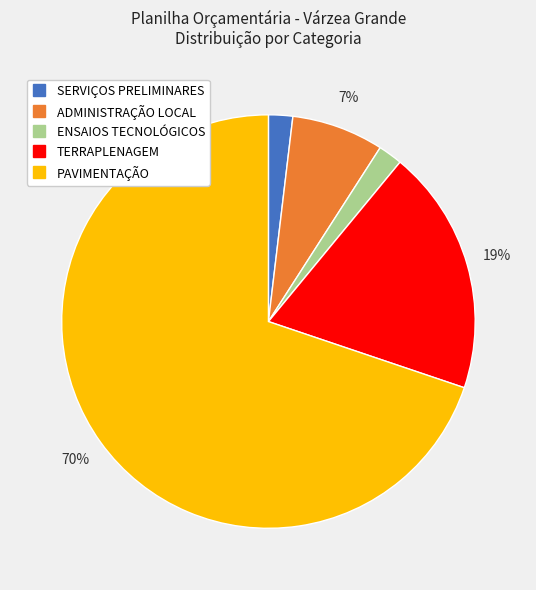

Does any single category account for the majority?

Yes